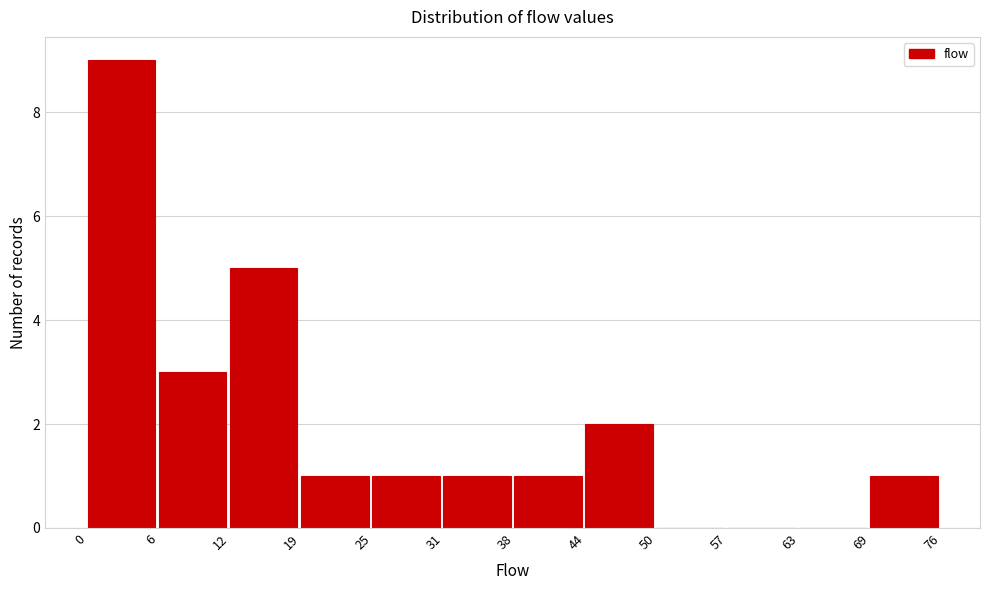

Which range on the x-axis has the tallest bar?

0 to 6